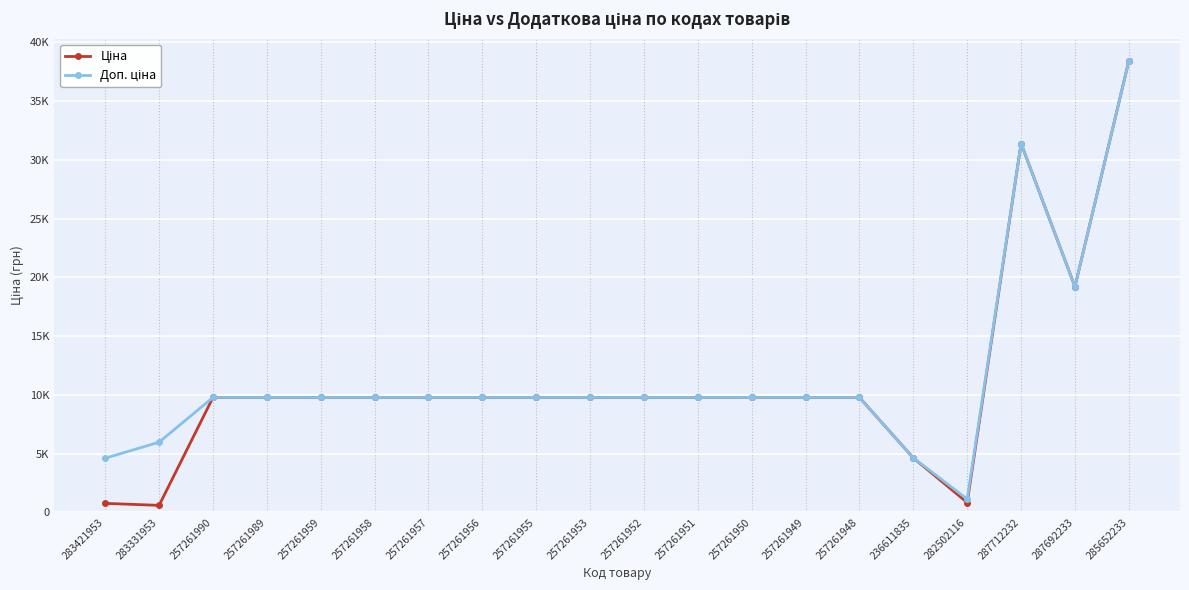

What is the label of the 9th point from the left?

257261955